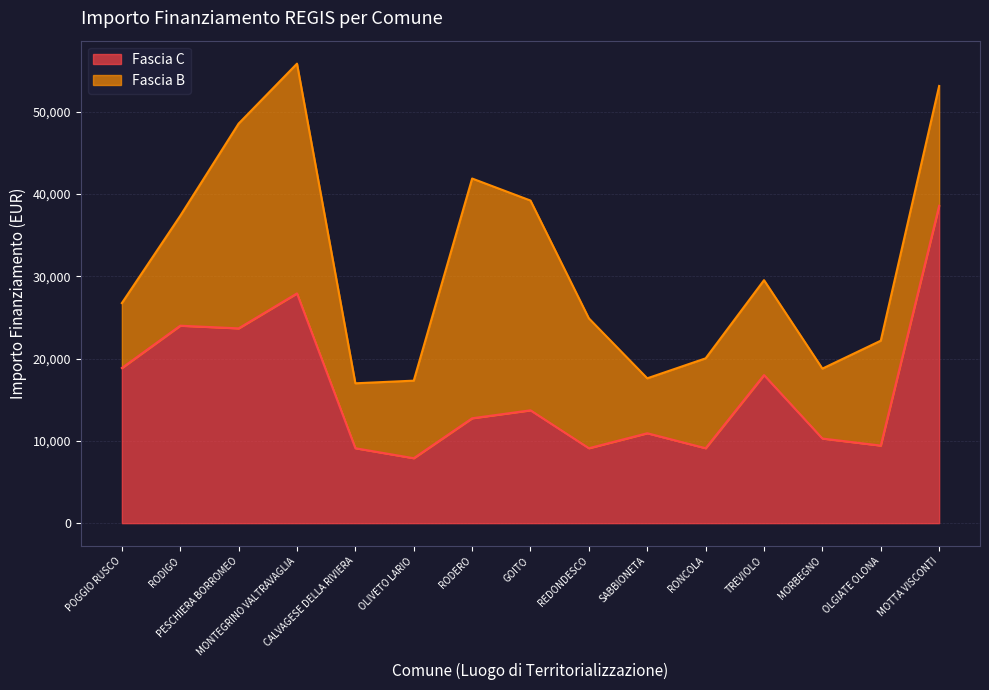

What is the label of the 7th point from the right?

REDONDESCO